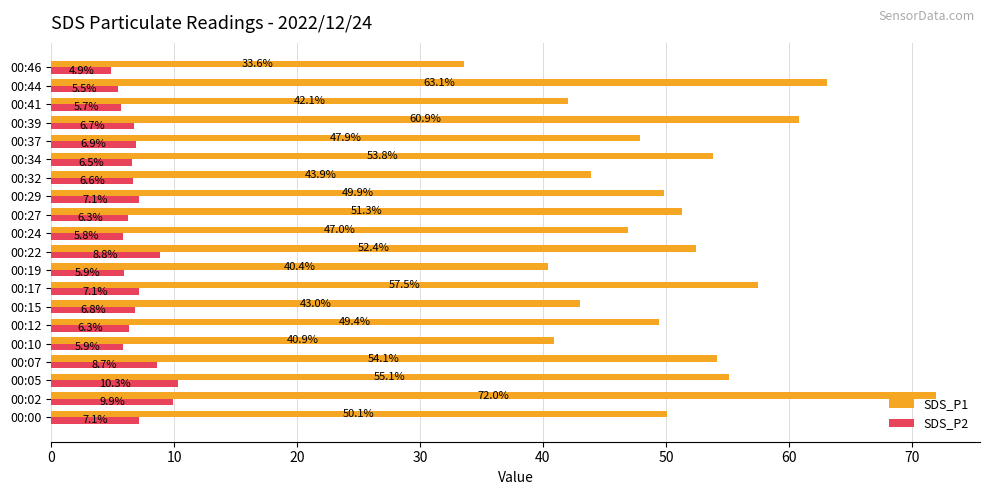

Is it true that SDS_P1 equals 53.1 at 00:19?

False